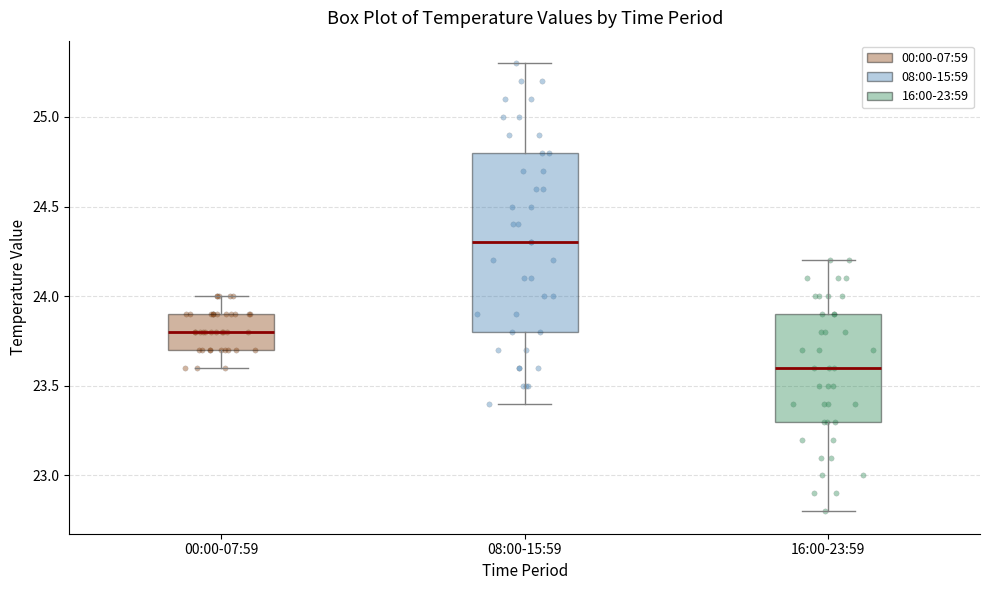

Which box's median line is the lowest?

16:00-23:59